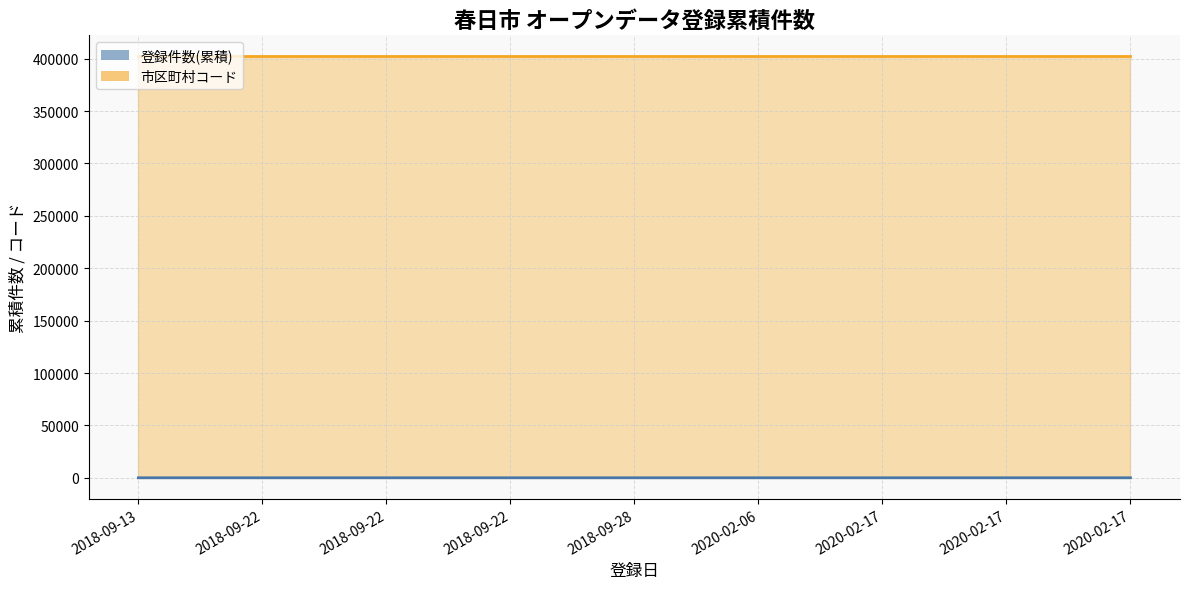

Reading right to left, extract all data points from this chart.

2020-02-17=9	2020-02-17=8	2020-02-17=7	2020-02-06=6	2018-09-28=5	2018-09-22=4	2018-09-22=3	2018-09-22=2	2018-09-13=1